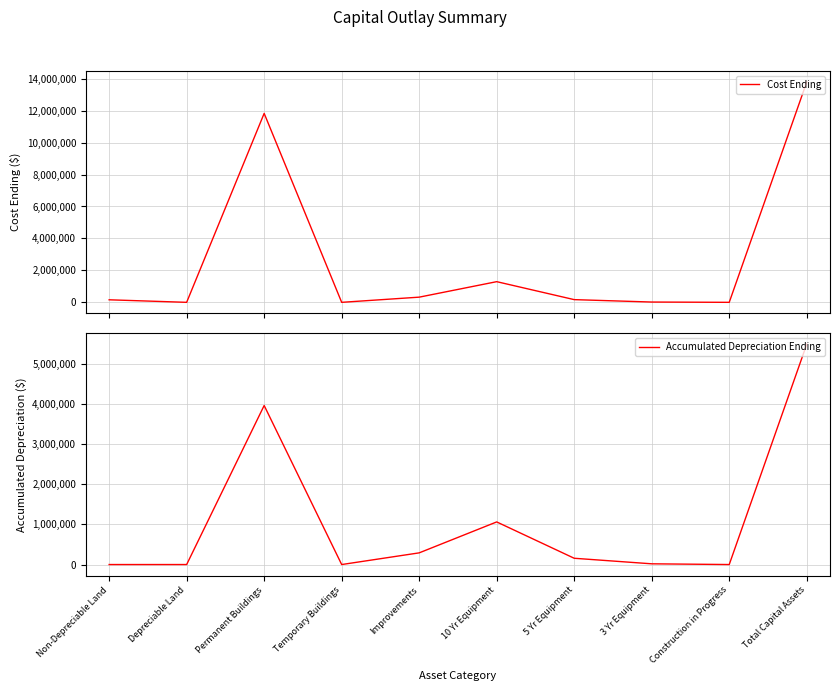

Does the chart display data point markers on the line(s)?

No